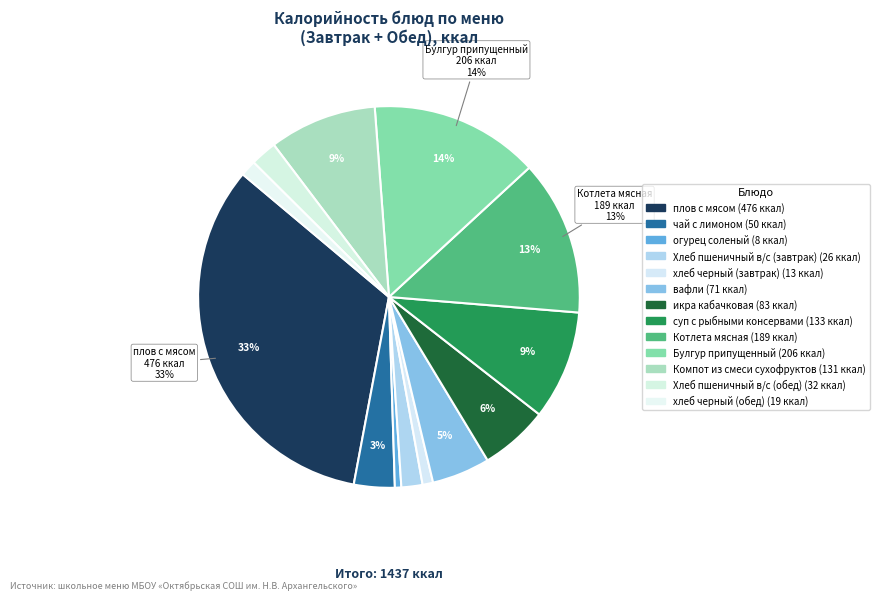

To the nearest percent, what is the average slice percentage?

8%